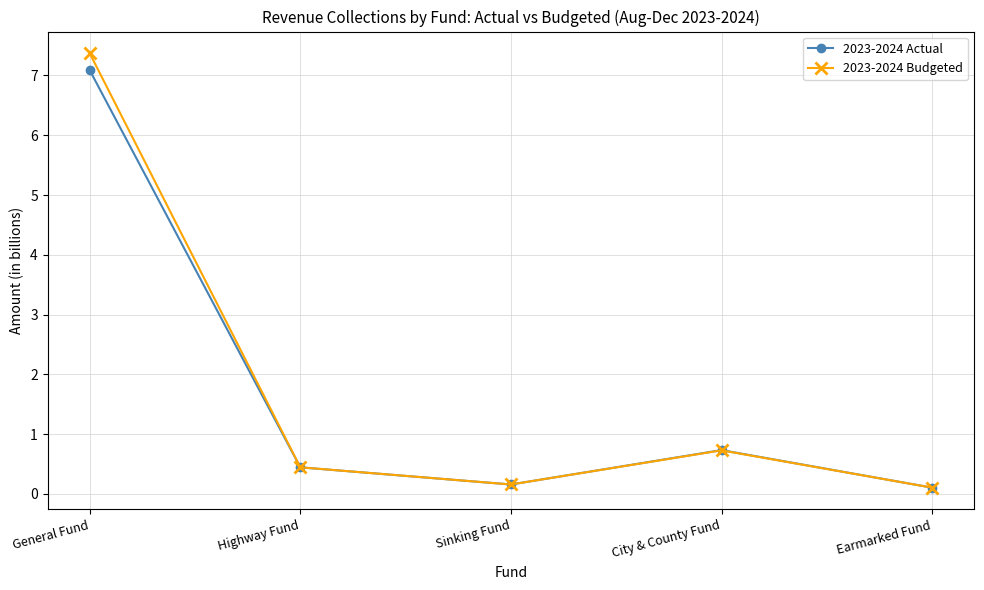

In 2023-2024 Actual, how many points are higher than both neighbors (excluding endpoints)?

1